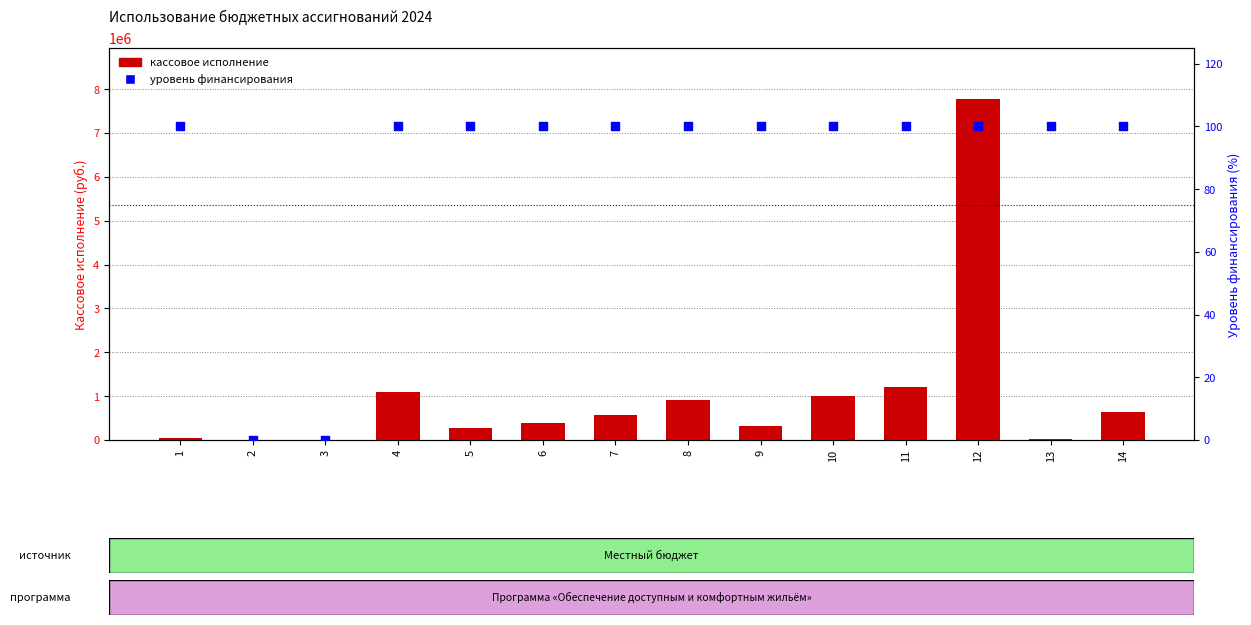

Is the value of кассовое исполнение at 14 greater than the value of уровень финансирования at 12?

Yes